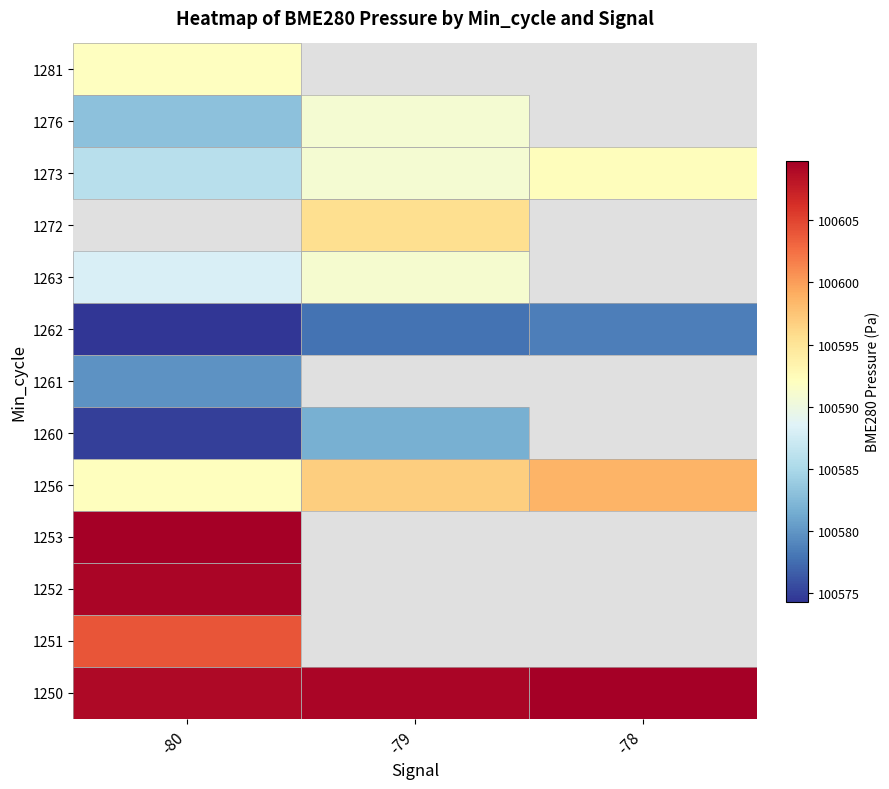

How many distinct data groups are displayed?

13